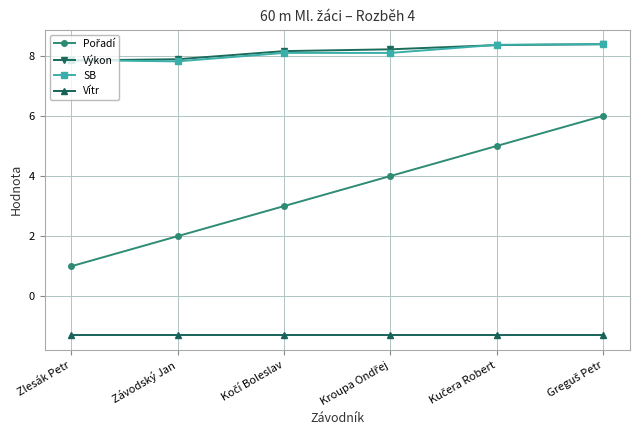

What is the value of the Vítr point at the 5th from the left?

-1.3